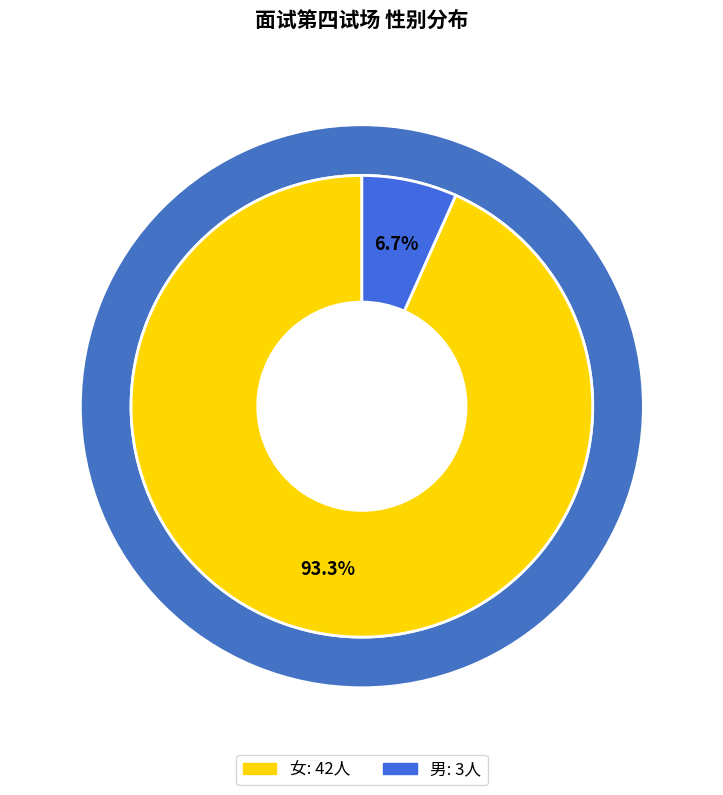

The 男 slice represents 1% of the pie. True or false?

False